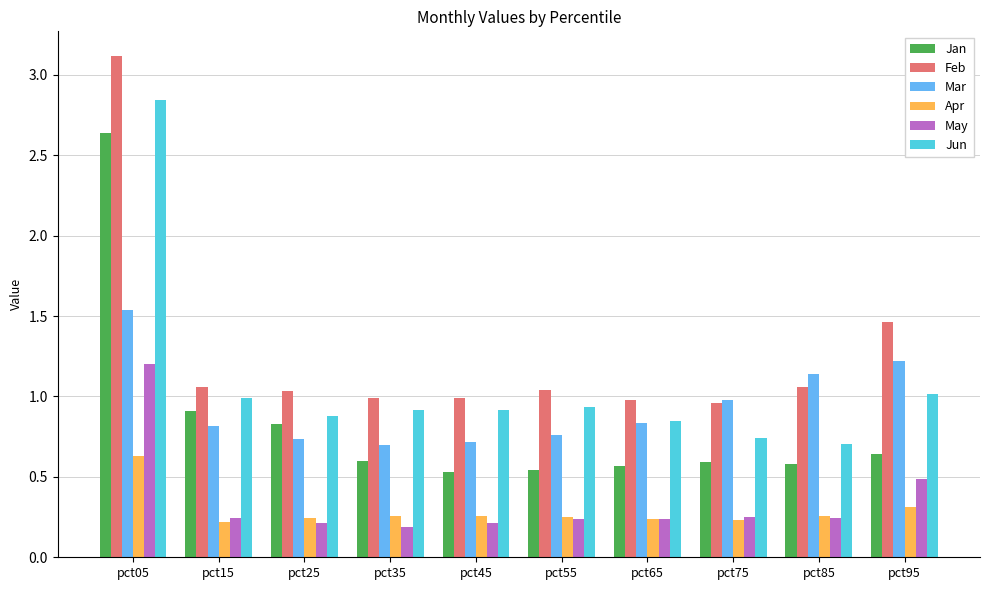

What is the difference between the highest and lowest values at pct95?

1.2